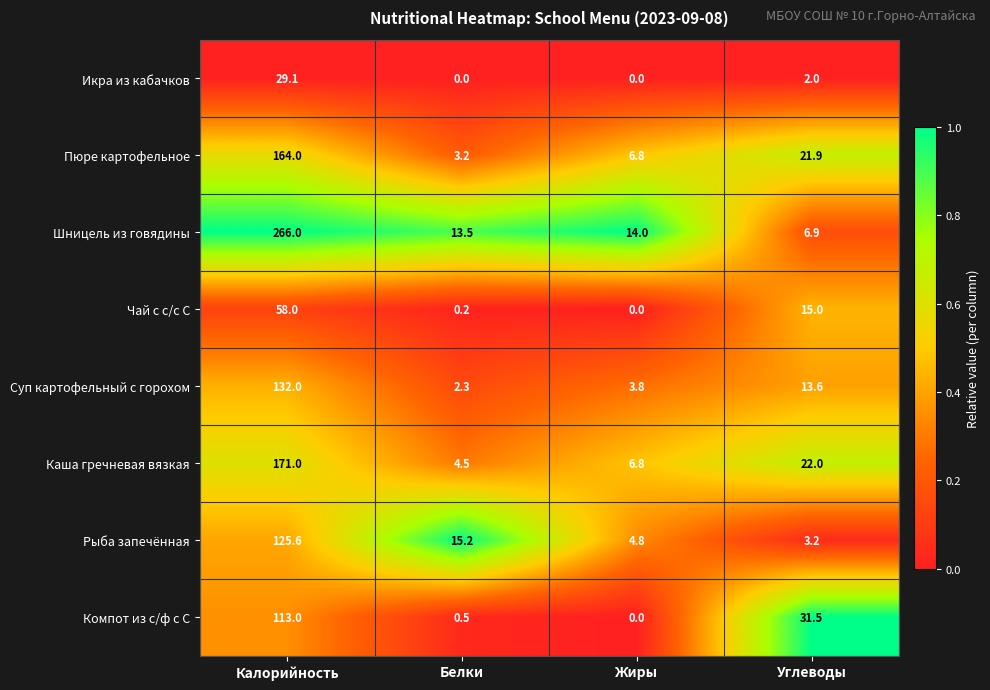

At which label does Рыба запечённая reach its minimum?

Углеводы